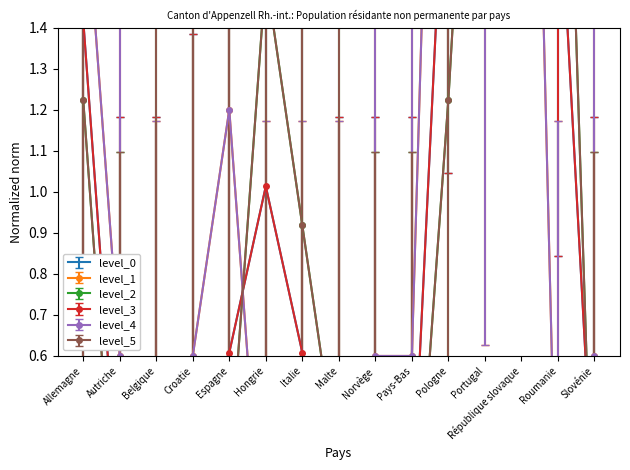

The Femmes series shows 0.4 at Espagne. True or false?

False